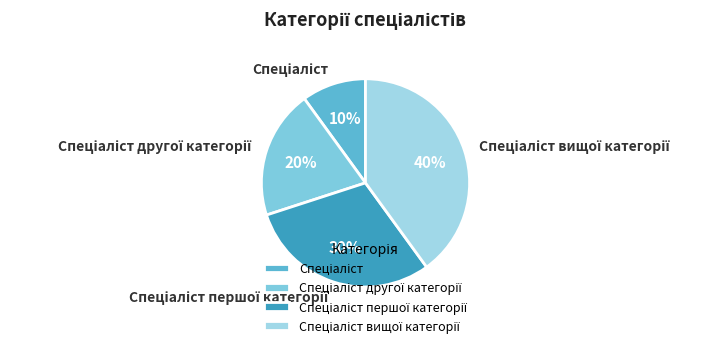

Is there any slice that represents more than half of the pie?

No